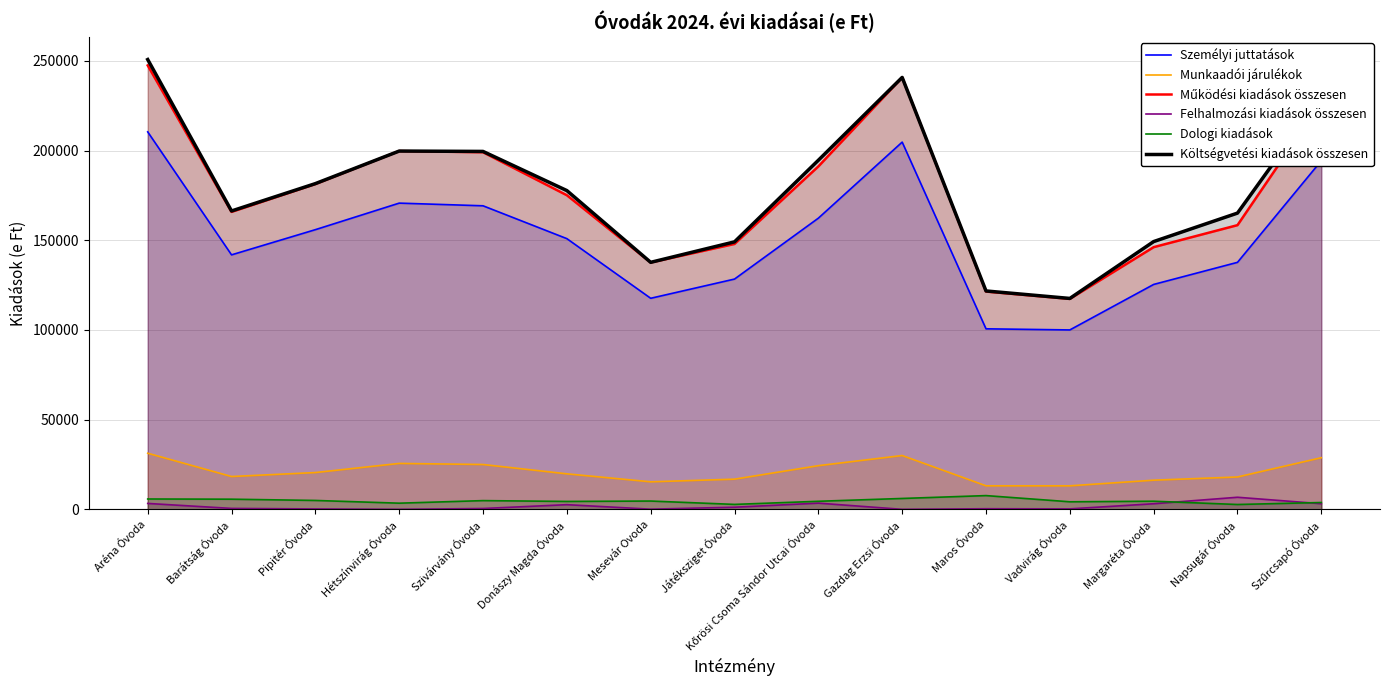

How many interior local peaks does the Felhalmozási kiadások összesen series have?

4